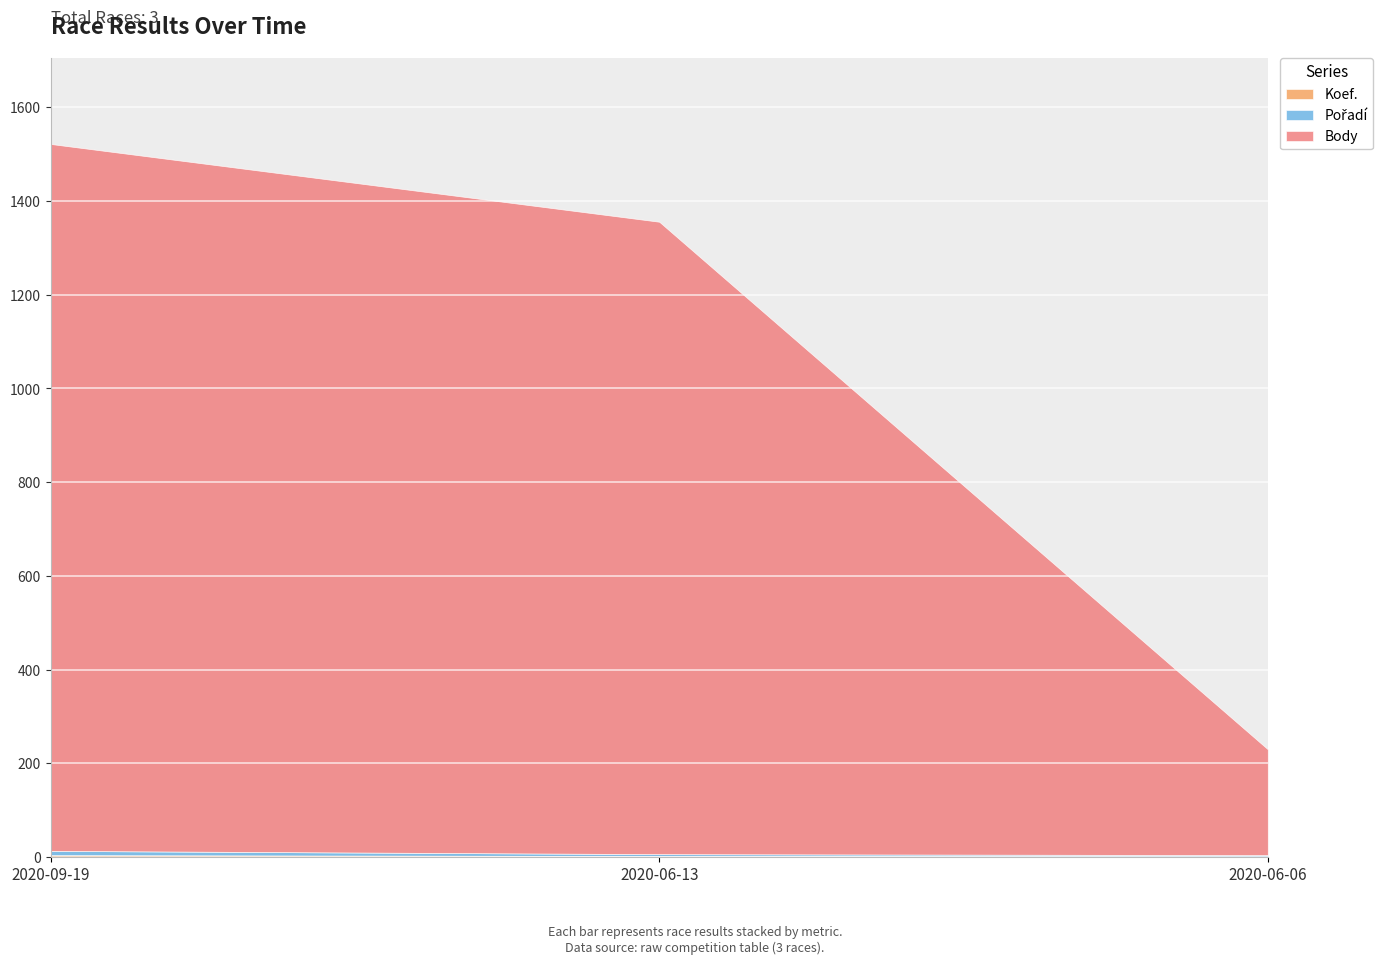

Count the number of data series in this chart.

3